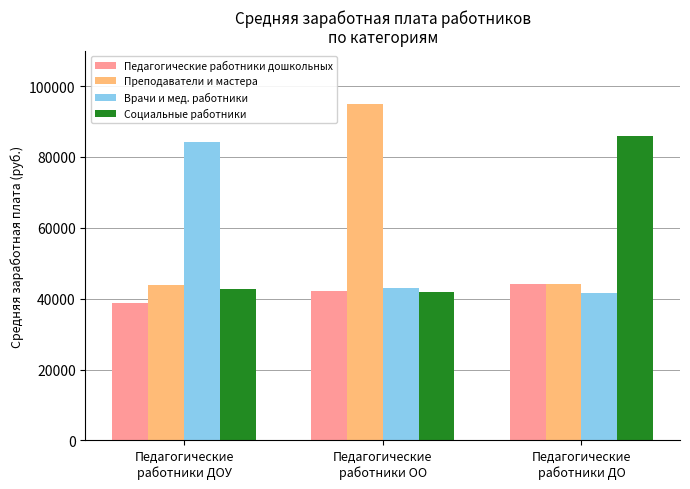

Which label corresponds to the largest value in the chart?

Педагогические
работники ОО